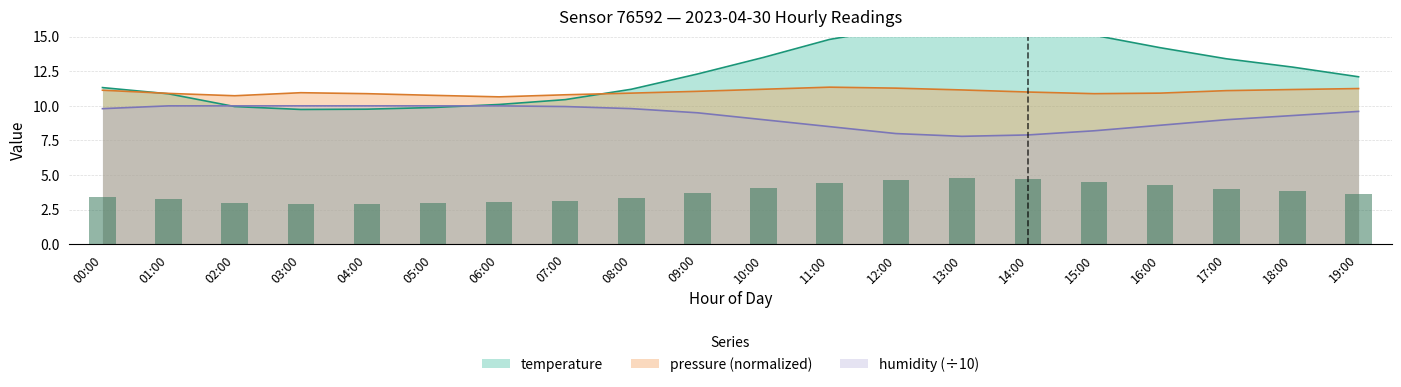

Rank the categories by humidity value from highest to lowest.

01:00, 02:00, 03:00, 04:00, 05:00, 06:00, 07:00, 08:00, 00:00, 19:00, 09:00, 18:00, 10:00, 17:00, 16:00, 11:00, 15:00, 12:00, 14:00, 13:00